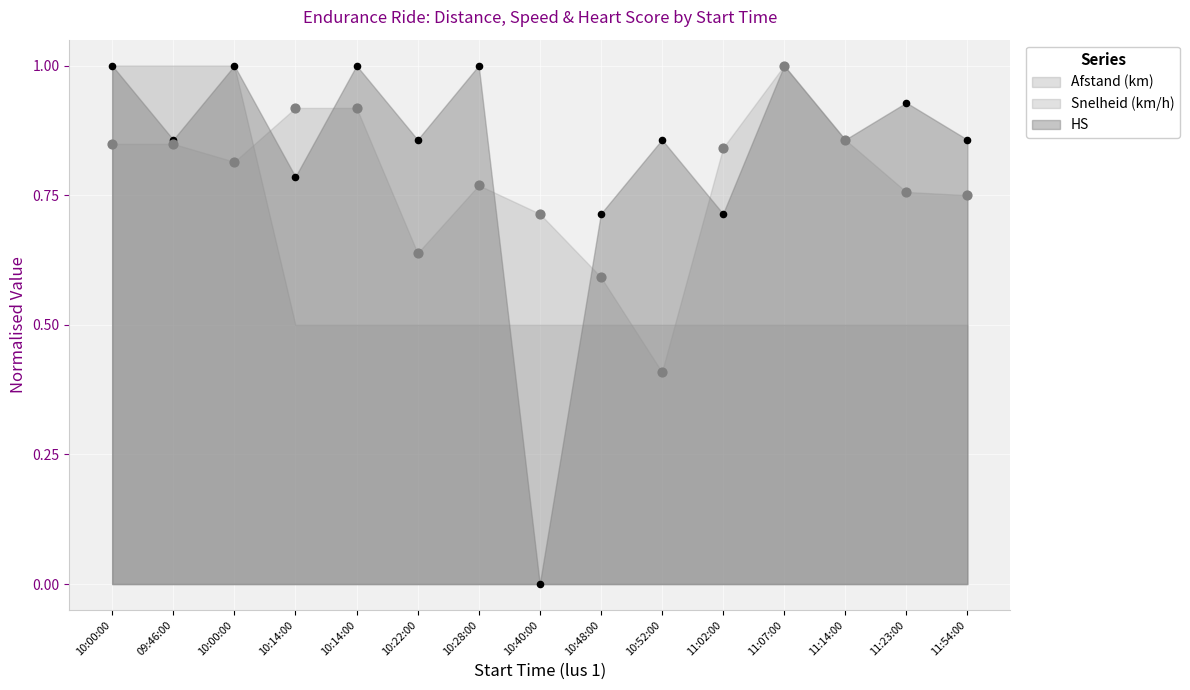

What is the total value across all series at 11:07:00?

2.0